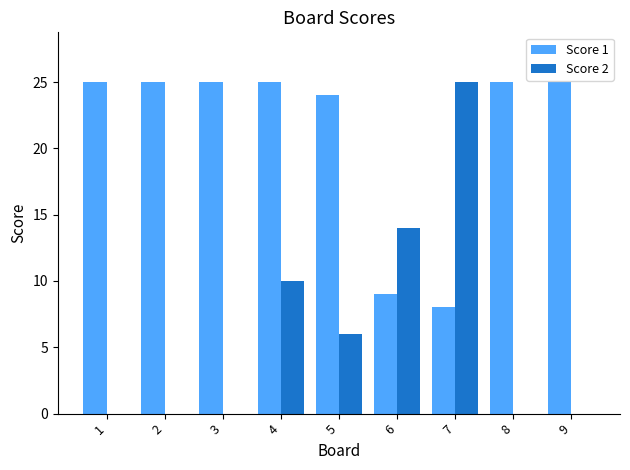

Between 4 and 8, which series saw the biggest shift?

Score 2